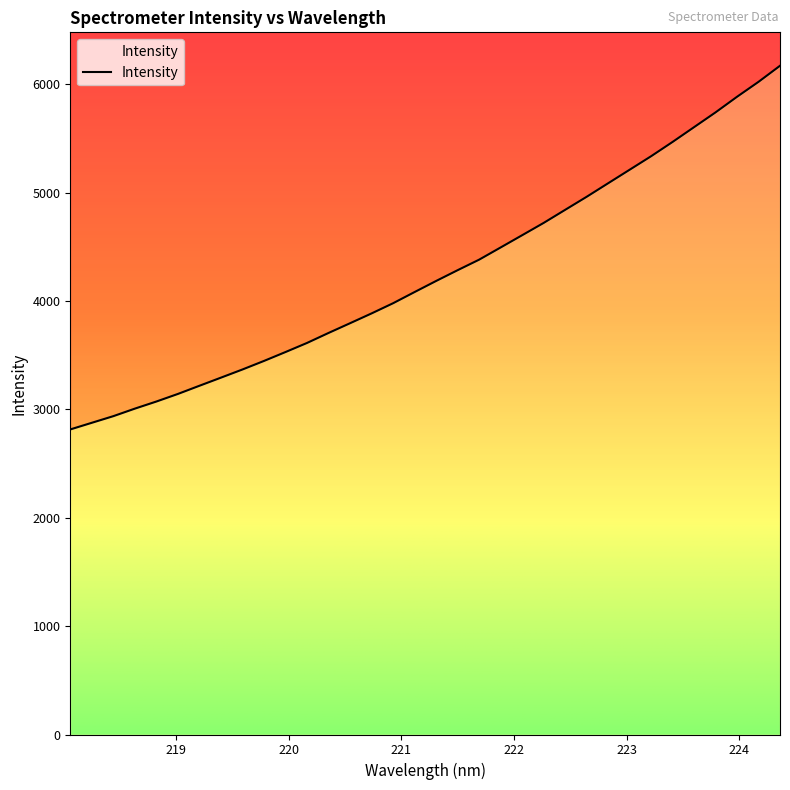

Rank the categories by value from lowest to highest.

218.0596, 218.2508, 218.442, 218.6332, 218.8244, 219.0156, 219.2067, 219.3979, 219.589, 219.7801, 219.9712, 220.1623, 220.3533, 220.5444, 220.7354, 220.9264, 221.1174, 221.3083, 221.4993, 221.6902, 221.8812, 222.0721, 222.263, 222.4538, 222.6447, 222.8355, 223.0264, 223.2172, 223.408, 223.5987, 223.7895, 223.9802, 224.1709, 224.3616